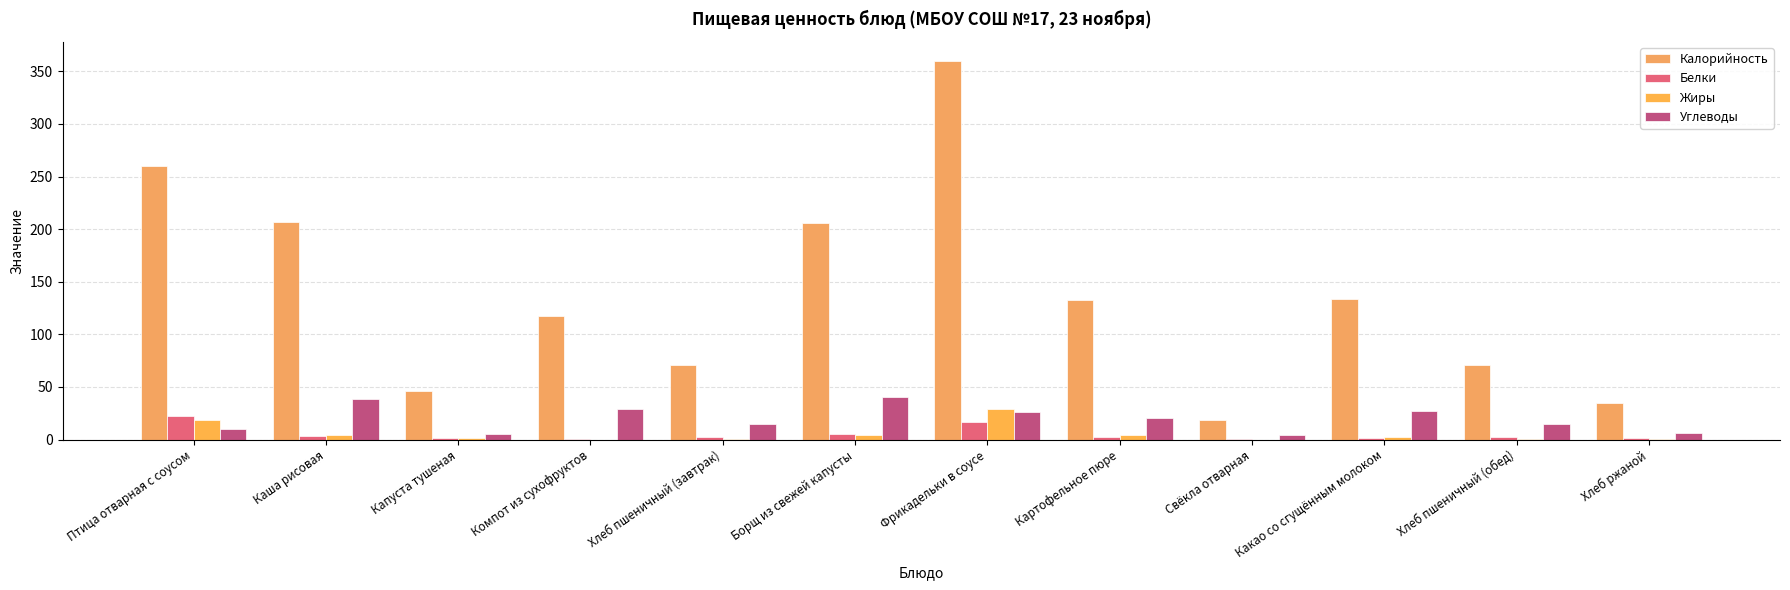

How many groups of bars are there?

12